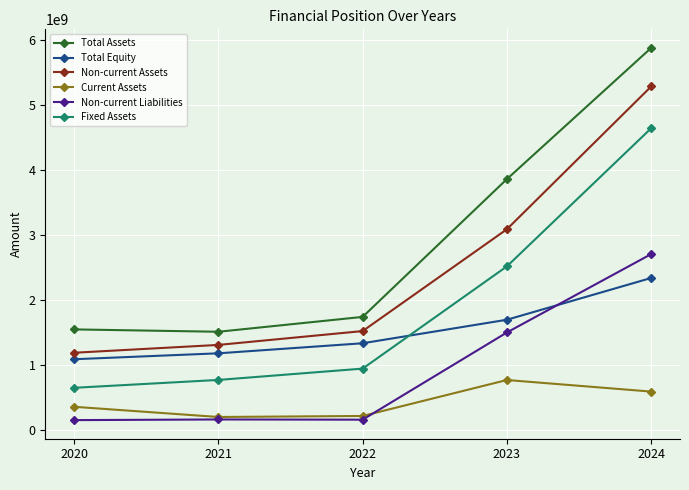

The Fixed Assets series shows 1044931540 at 2021. True or false?

False